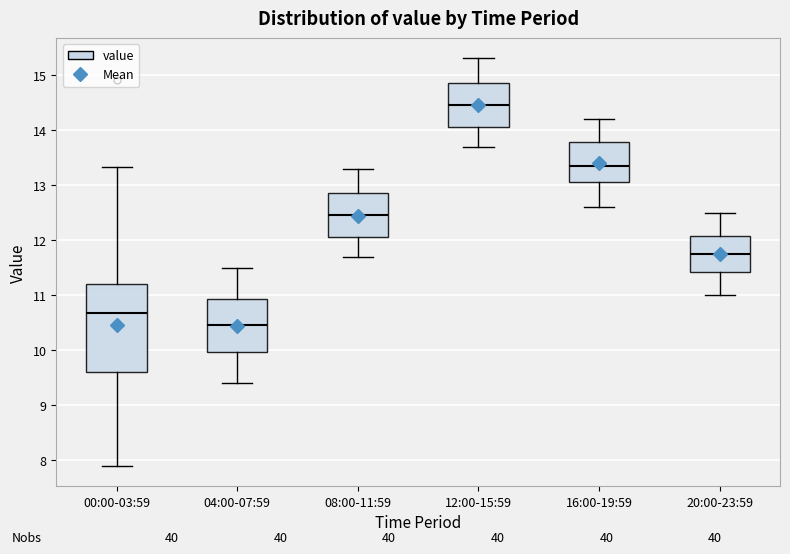

Reading left to right, transcribe this box plot: for each box, give where its median line is, the range the box spans, and where its two whiskers end, as read against the y-axis. The values are not printed on the chart, so give them approximately, as read against the axis.

00:00-03:59: median 10.7, box 9.6 to 11.2, whiskers 7.9 to 13.3
04:00-07:59: median 10.5, box 10.0 to 10.9, whiskers 9.4 to 11.5
08:00-11:59: median 12.5, box 12.1 to 12.9, whiskers 11.7 to 13.3
12:00-15:59: median 14.5, box 14.1 to 14.9, whiskers 13.7 to 15.3
16:00-19:59: median 13.4, box 13.1 to 13.8, whiskers 12.6 to 14.2
20:00-23:59: median 11.8, box 11.4 to 12.1, whiskers 11.0 to 12.5